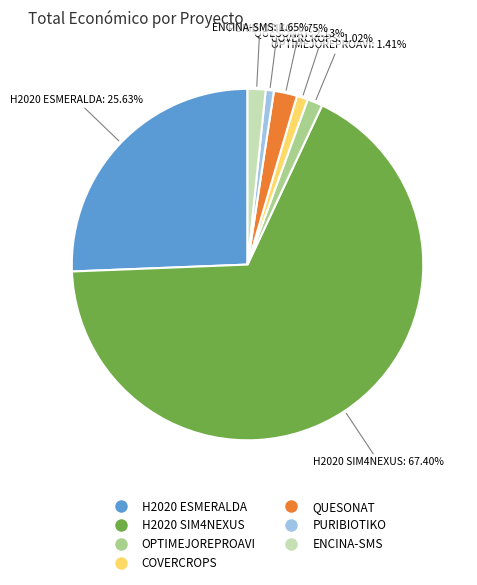

Which category accounts for the majority?

H2020 SIM4NEXUS